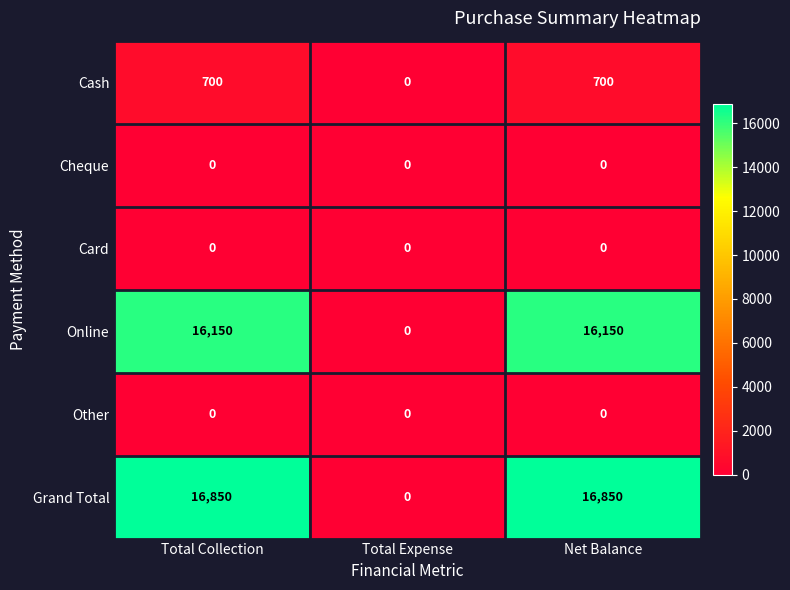

Is the value of Grand Total at Total Collection greater than the value of Other at Total Expense?

Yes